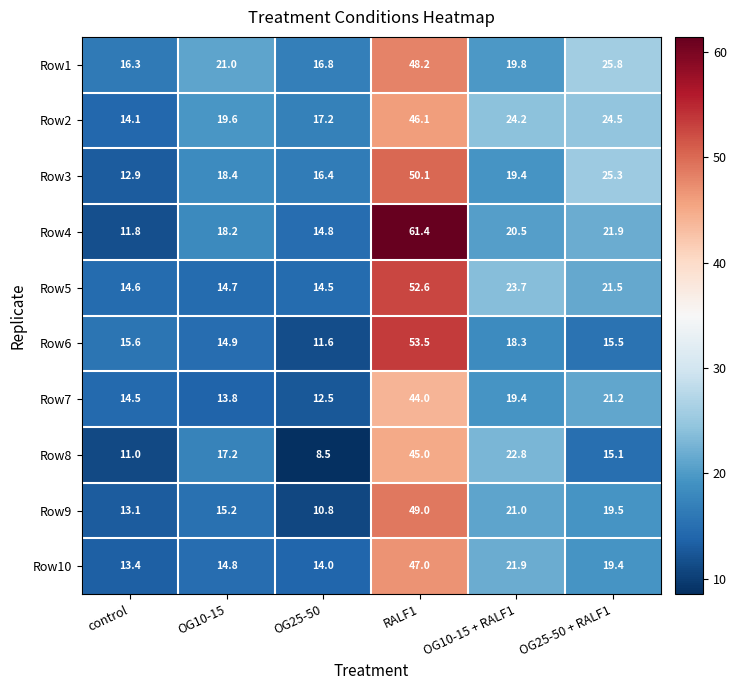

Which category has the lowest value across all series?

OG25-50